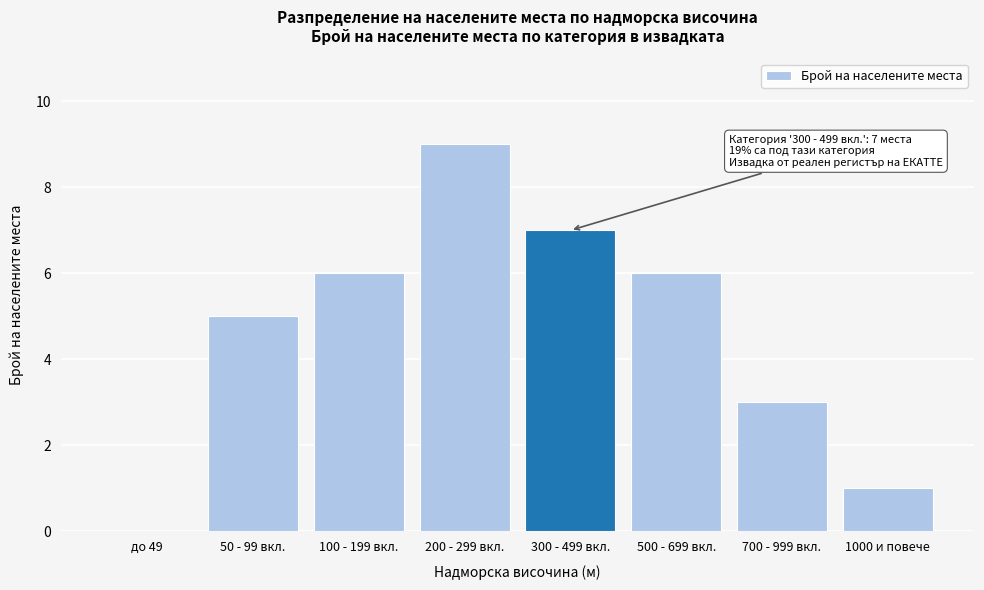

Reading left to right, list all the values displayed in this chart.

до 49=0	50 - 99 вкл.=5	100 - 199 вкл.=6	200 - 299 вкл.=9	300 - 499 вкл.=7	500 - 699 вкл.=6	700 - 999 вкл.=3	1000 и повече=1